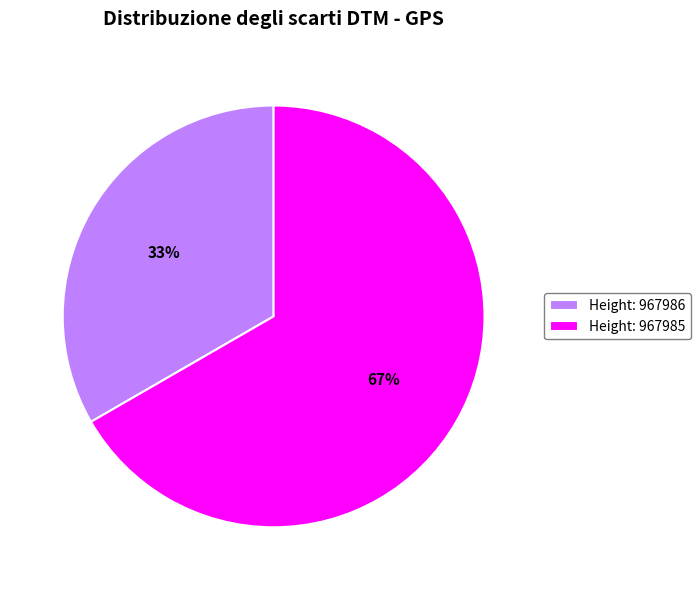

To the nearest percent, what is the combined percentage of Height: 967985 and Height: 967986?

100%